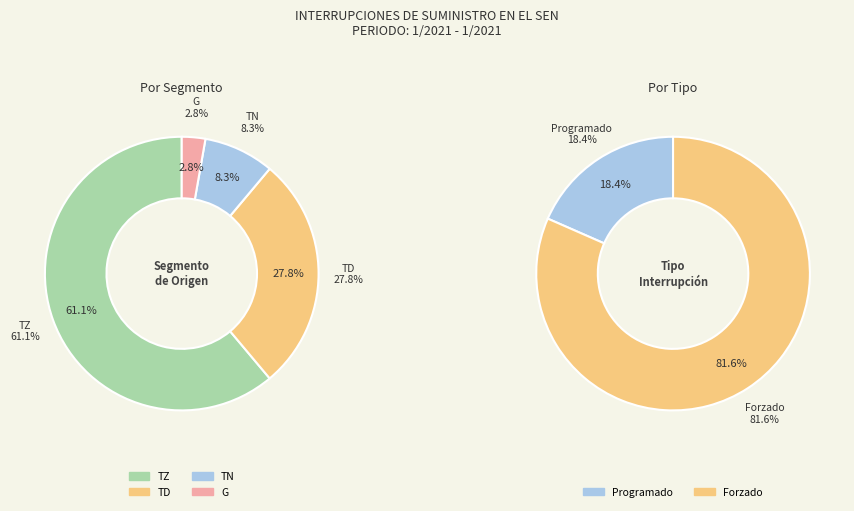

How many segments does this pie chart have?

6